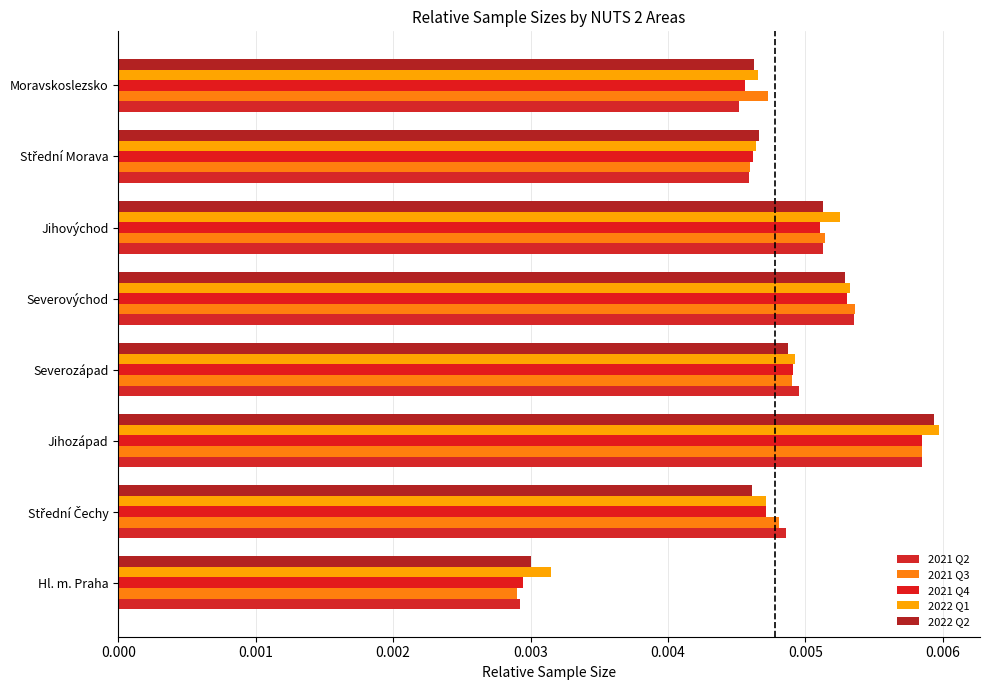

Rank the series by their maximum value, from lowest to highest.

2021 Q2, 2021 Q3, 2021 Q4, 2022 Q2, 2022 Q1